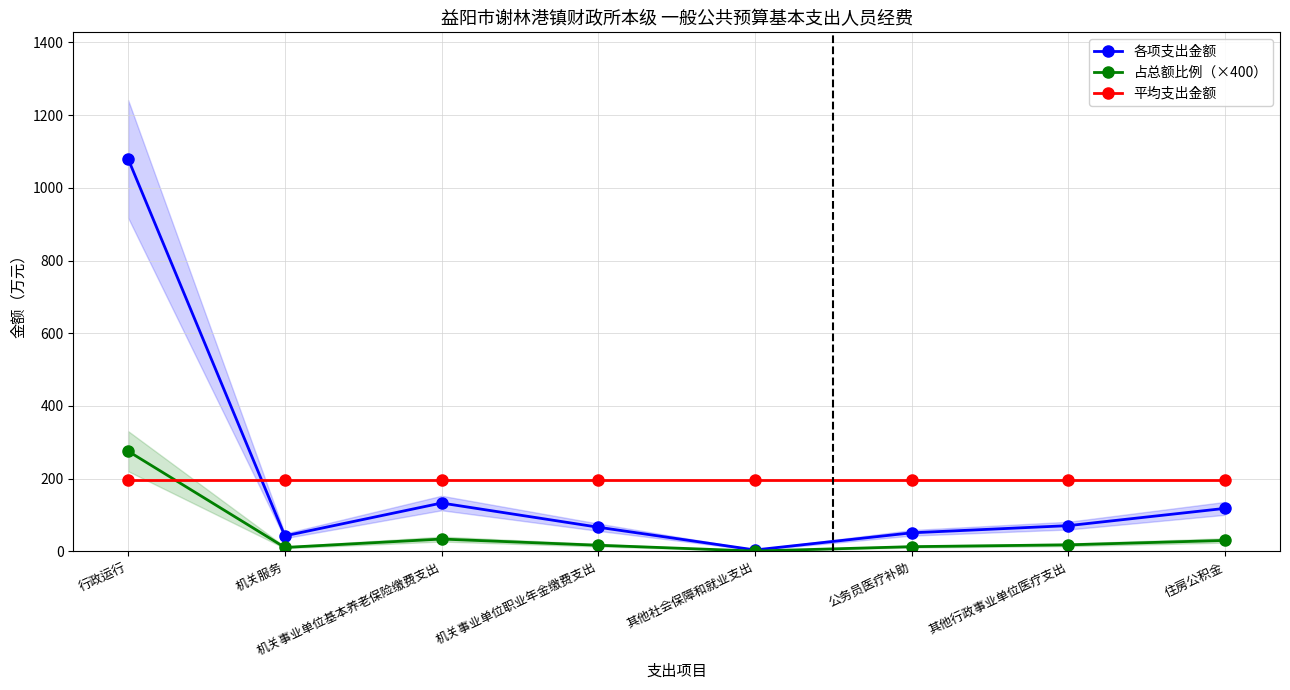

At which category is the sum across all series the highest?

行政运行